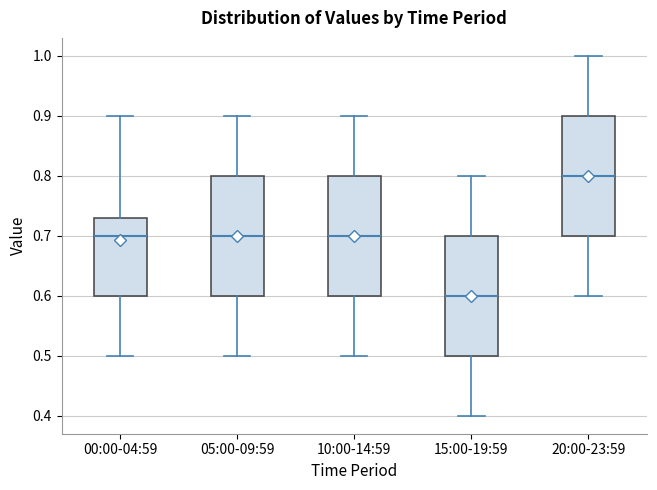

Which box has the highest median line?

20:00-23:59